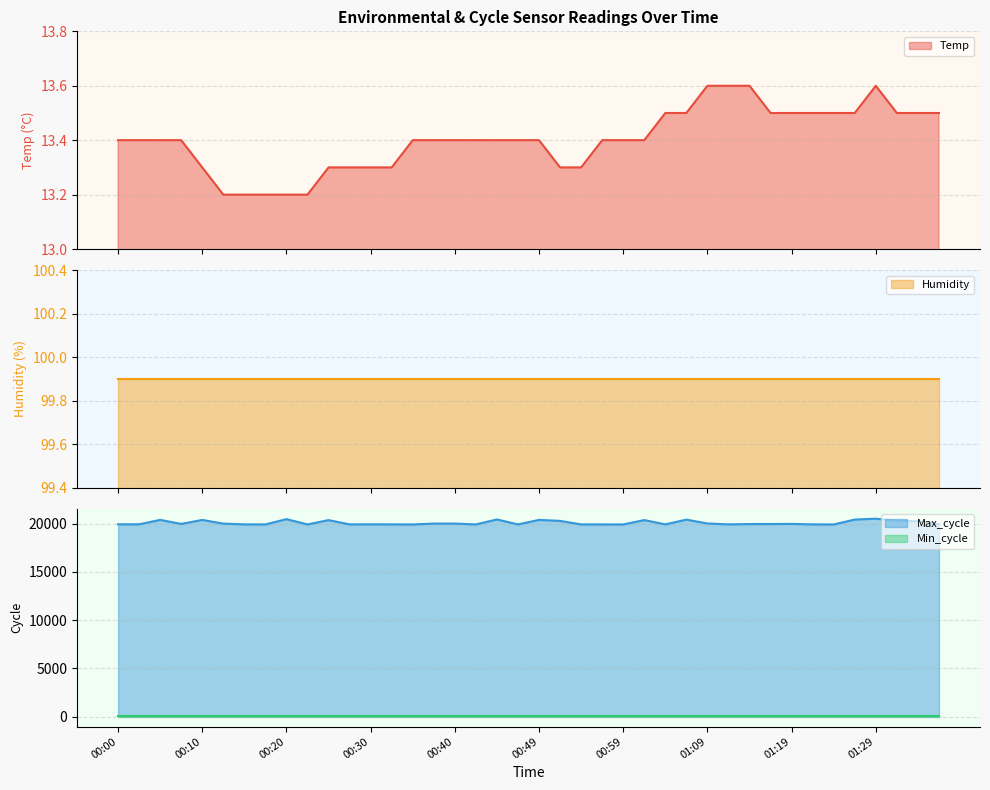

Count the number of categories in the chart.

40